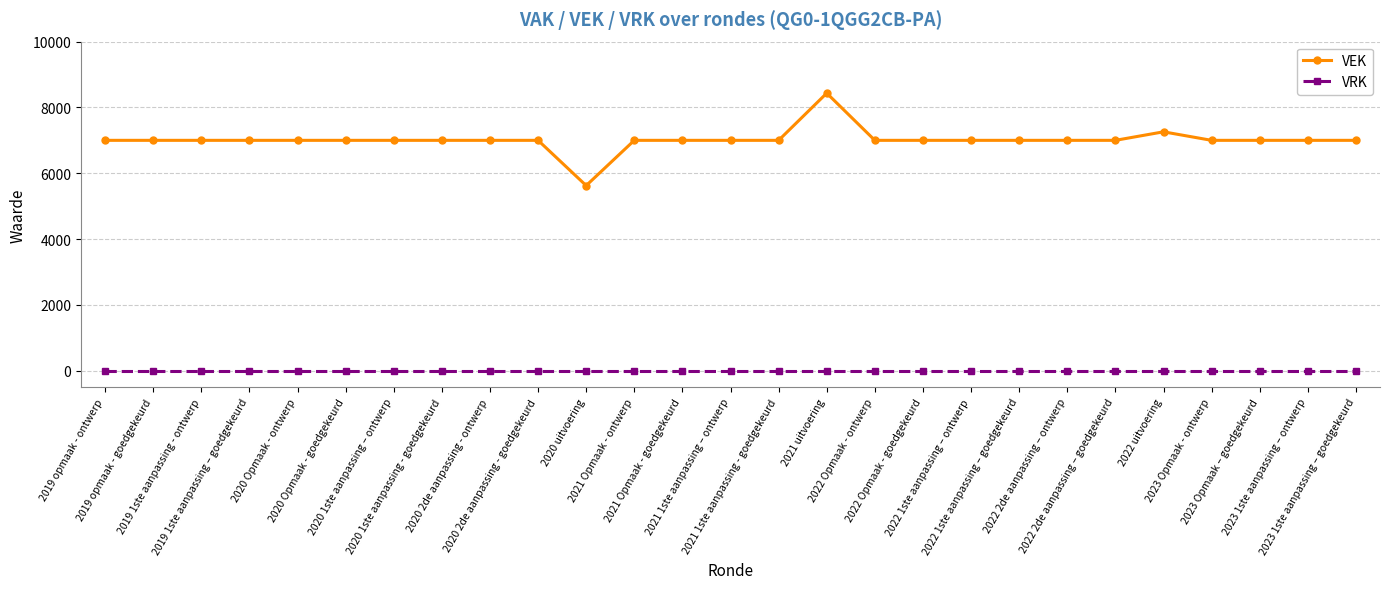

Reading right to left, transcribe all the data shown in this chart.

VEK: 7000	7000	7000	7000	7259	7000	7000	7000	7000	7000	7000	8434	7000	7000	7000	7000	5625	7000	7000	7000	7000	7000	7000	7000	7000	7000	7000
VRK: 0	0	0	0	0	0	0	0	0	0	0	0	0	0	0	0	0	0	0	0	0	0	0	0	0	0	0